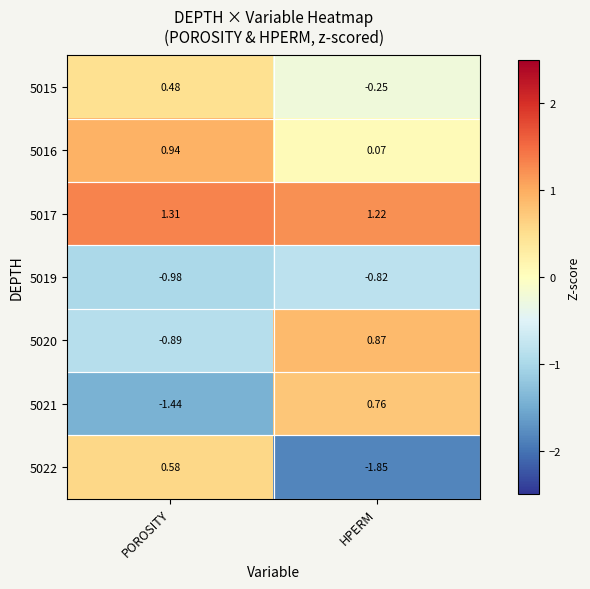

Which series has the largest total across all categories?

5017